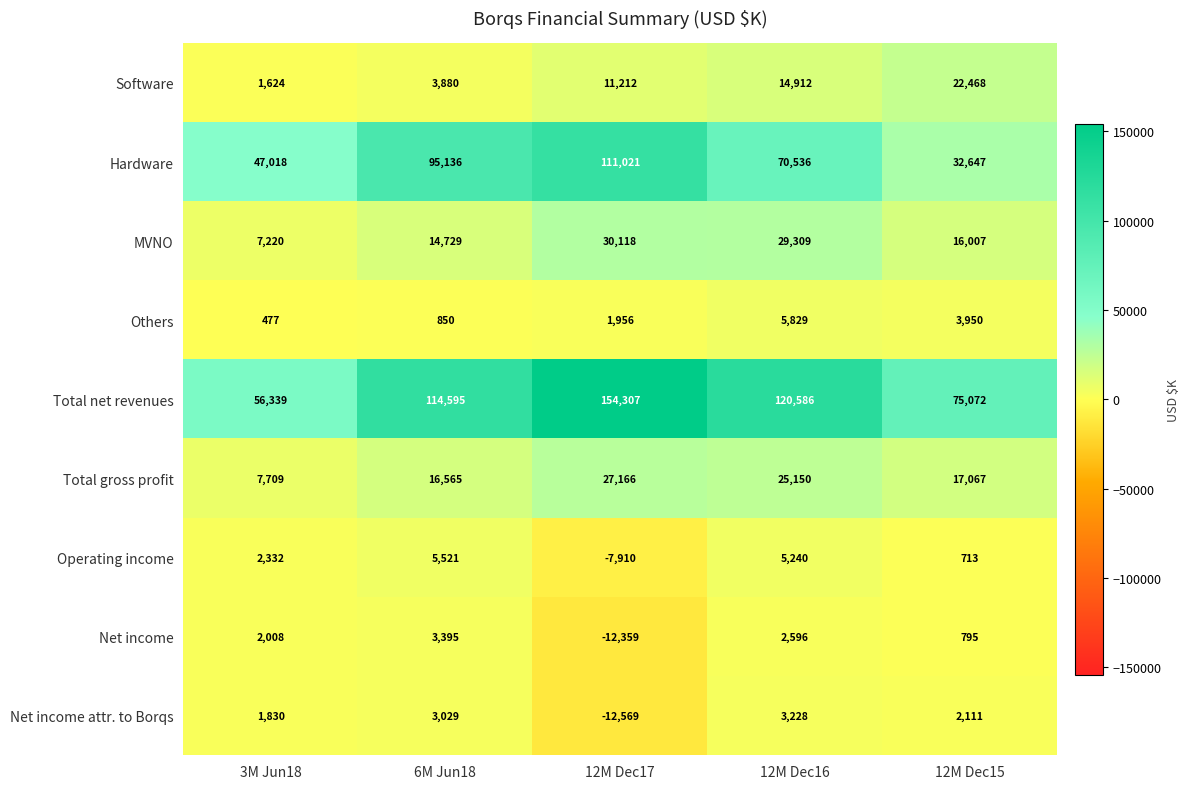

What is the difference between the second highest and minimum values in the Net income attr. to Borqs series?

15598